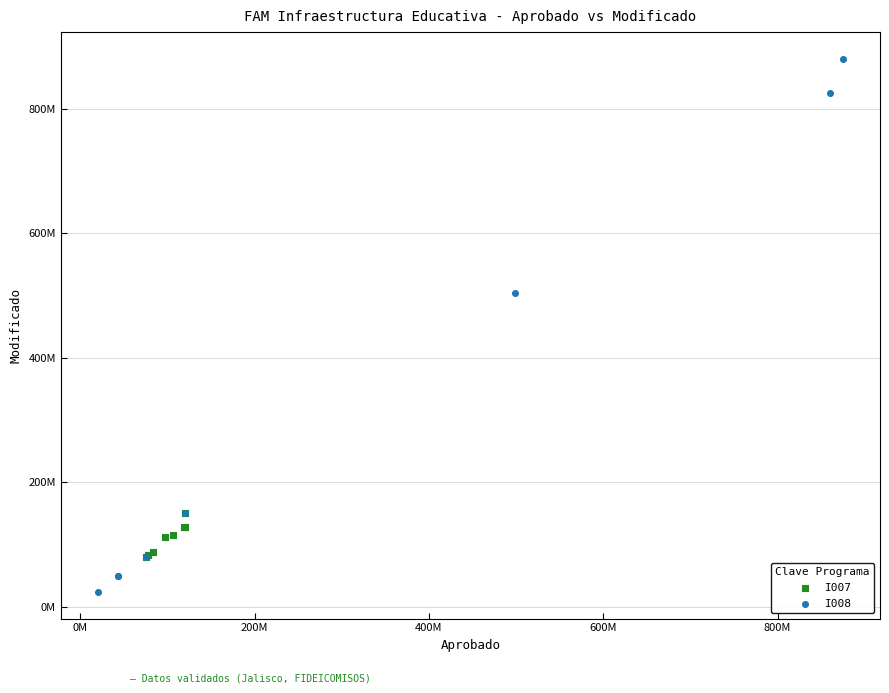

Which series has the largest Y range (max minus min)?

I008